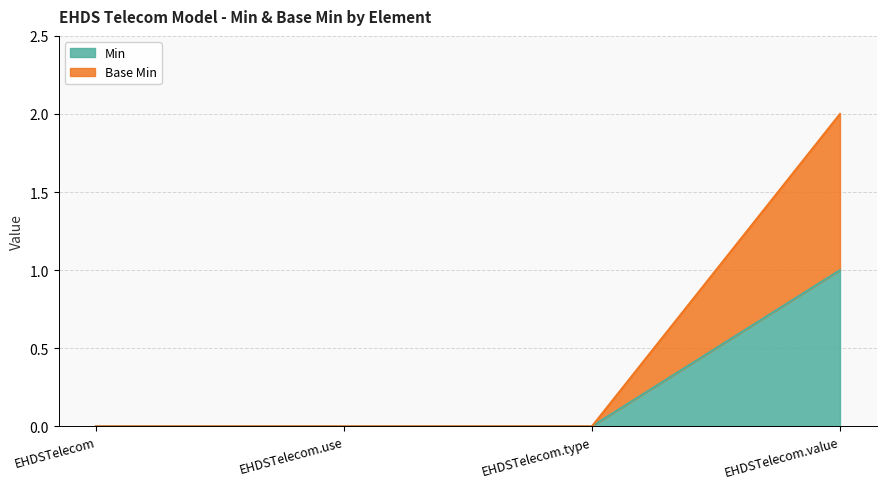

True or false: Min and Base Min cross at least once.

False